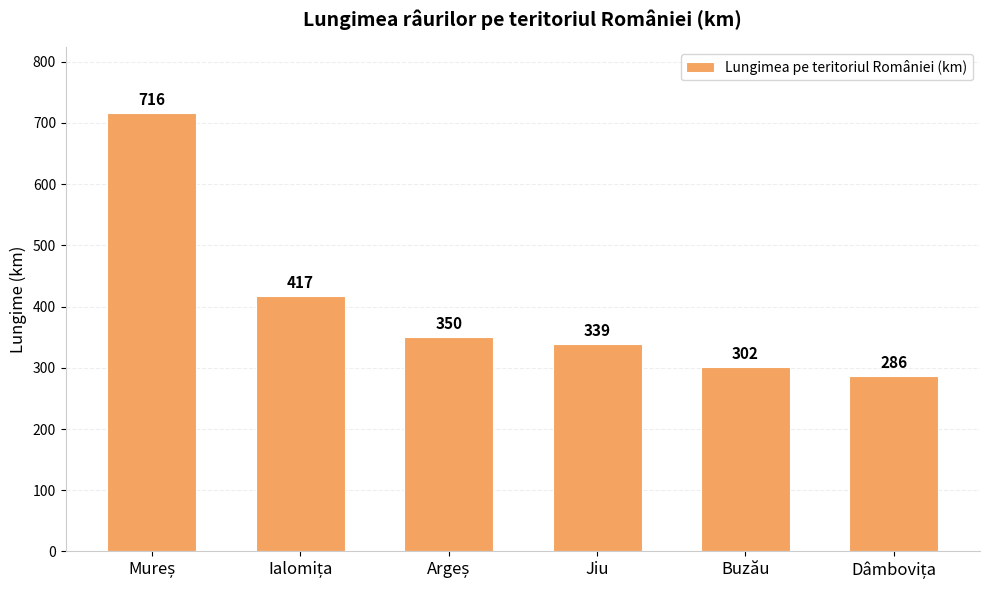

What is the label of the 3rd bar from the right?

Jiu